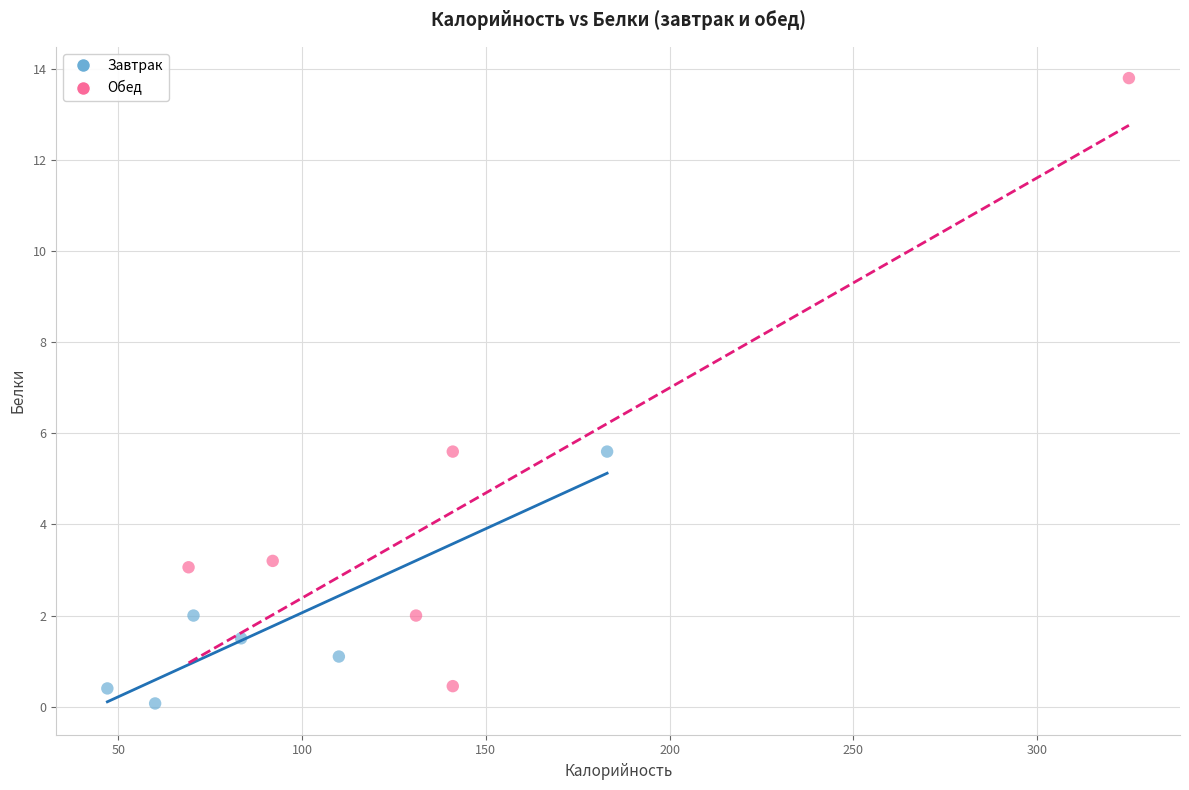

Which series has the largest Y range (max minus min)?

Обед